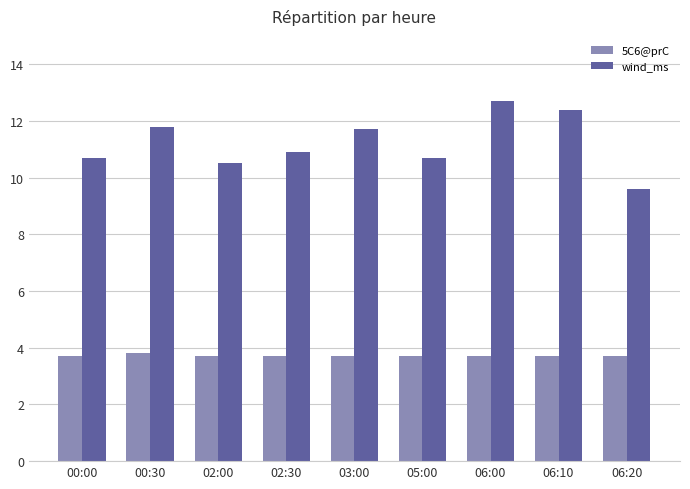

At which category is the sum across all series the highest?

06:00